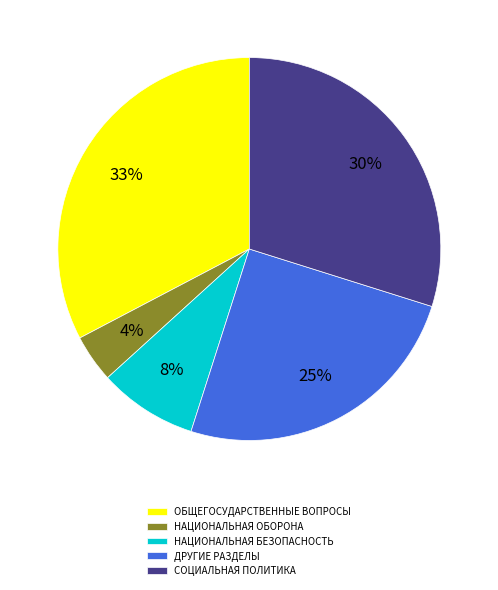

How many slices are in this pie chart?

5